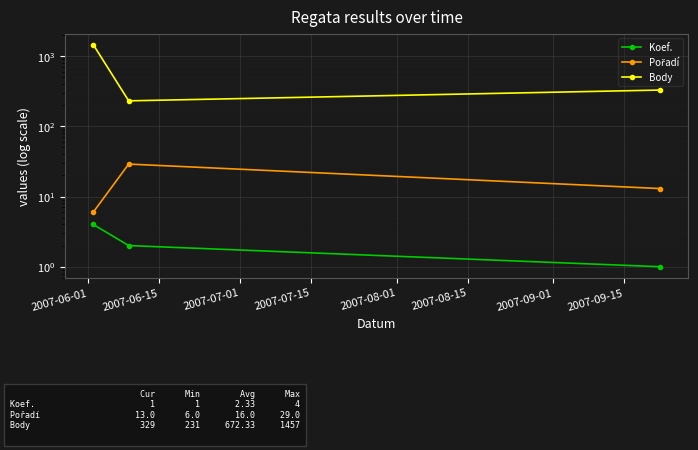

How many distinct data groups are displayed?

3